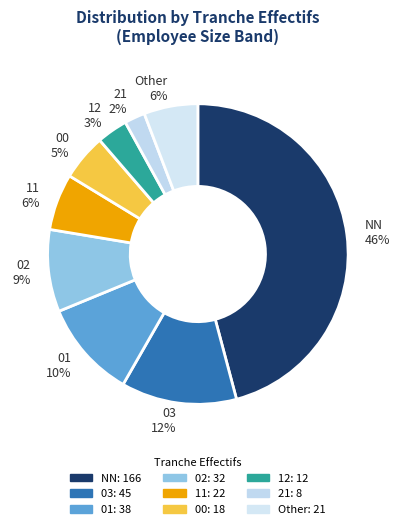

To the nearest percent, what percentage of the pie is 11?

6%